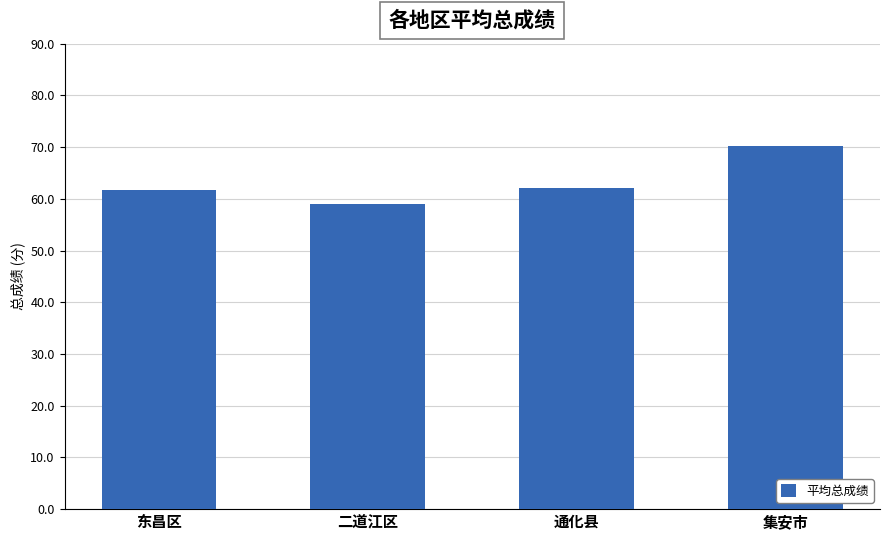

What value does the data have at 通化县?

62.1